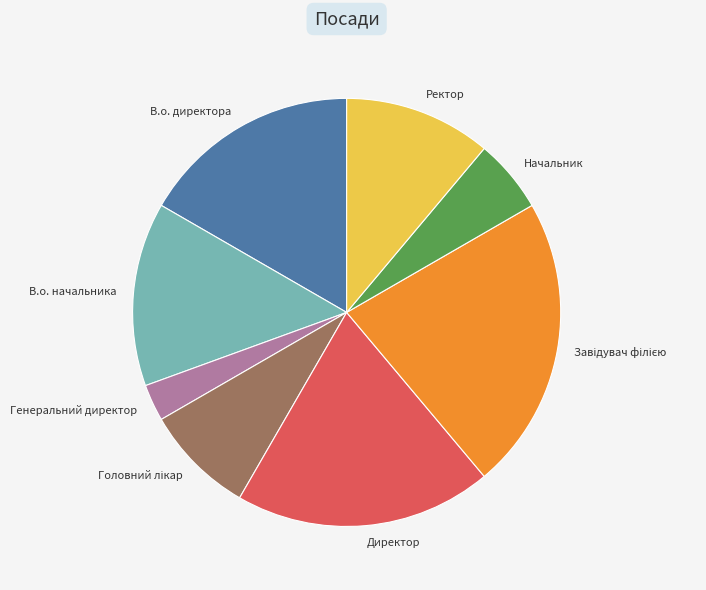

Combined, do В.о. директора and Директор account for over 50%?

No